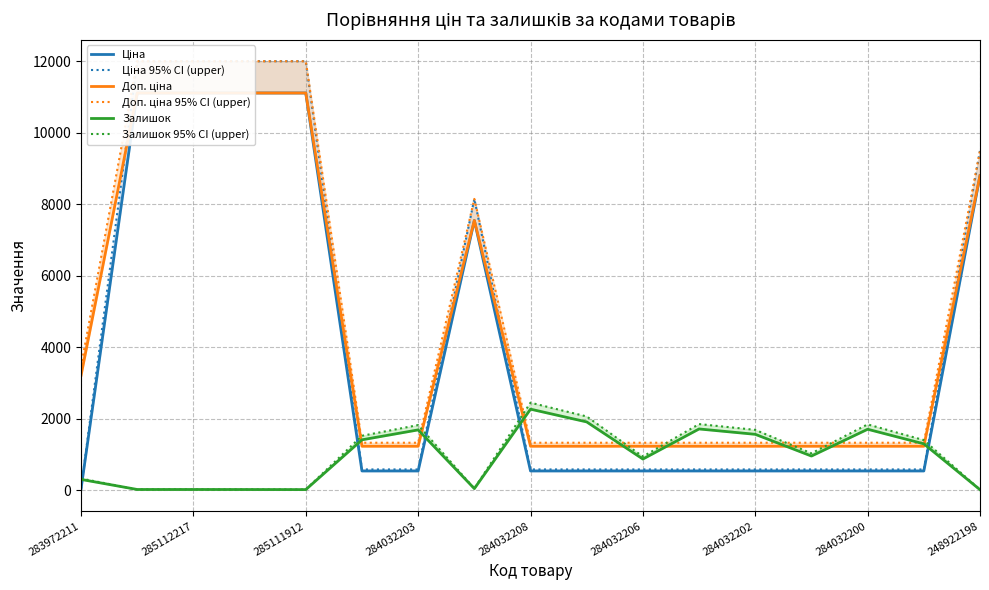

What is the minimum value for Доп. ціна 95% CI (upper)?

1325.3